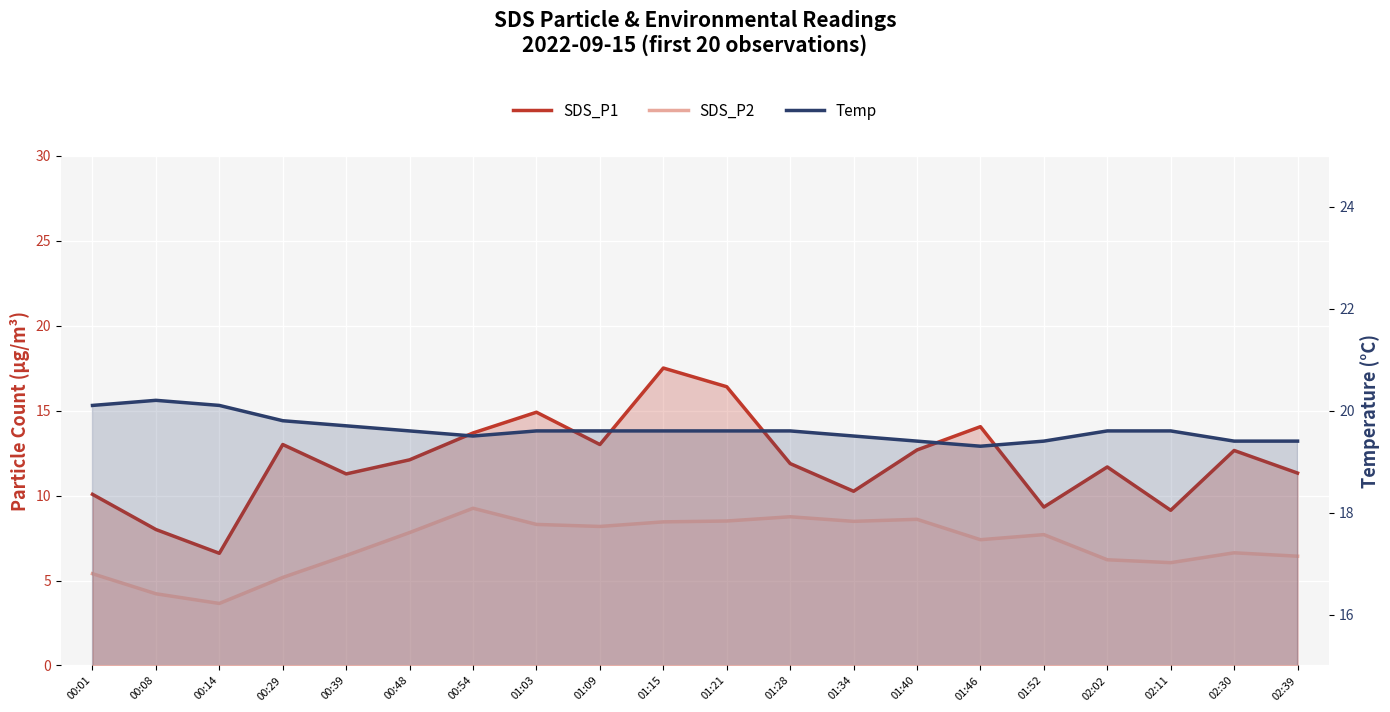

Rank the series at 00:14 from lowest to highest value.

SDS_P2, SDS_P1, Temp